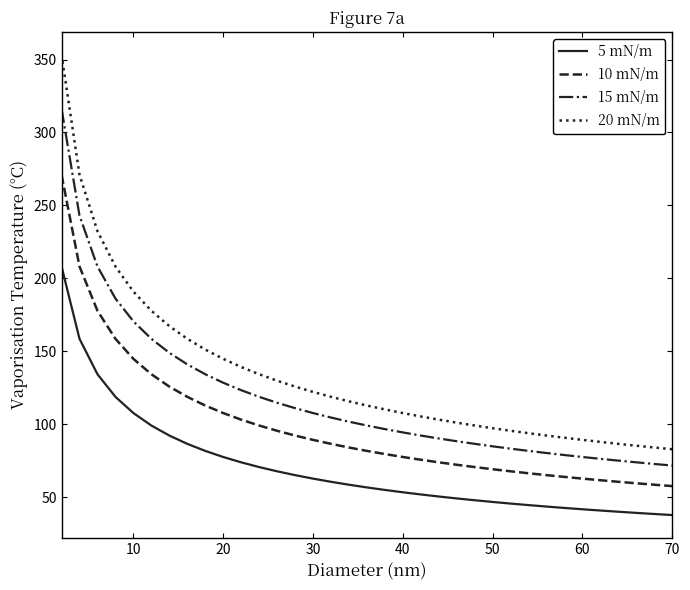

What are all the series names shown in the legend?

5 mN/m, 10 mN/m, 15 mN/m, 20 mN/m